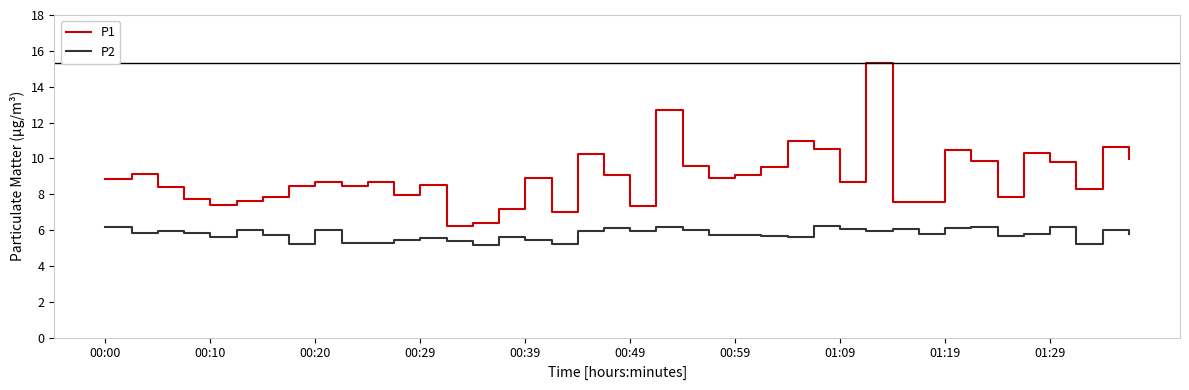

What is the difference between the maximum and minimum values in the P1 series?

9.1